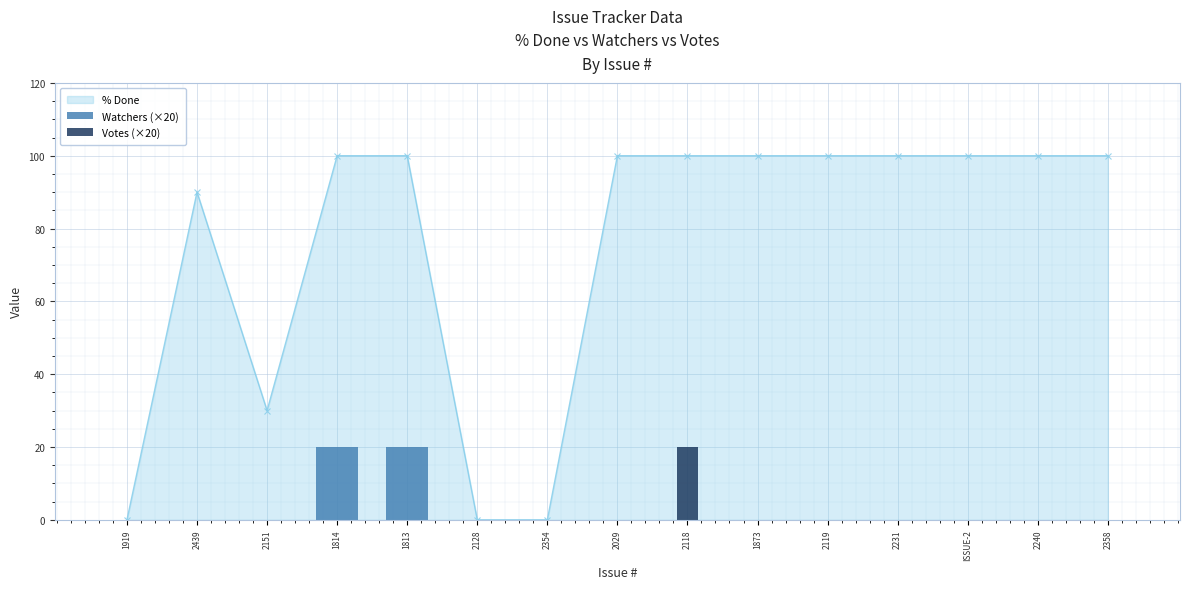

The % Done series shows 100 at 2358. True or false?

True